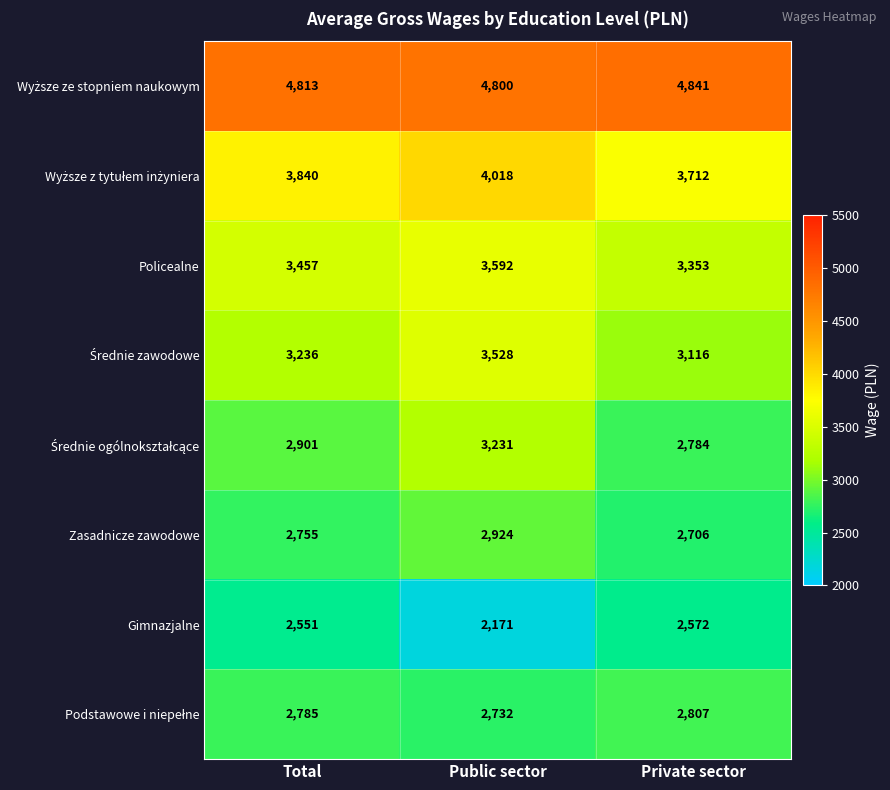

At which category is the sum across all series the highest?

Public sector